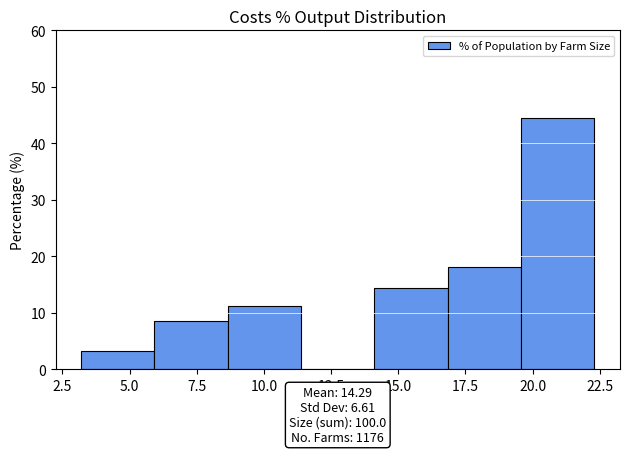

How tall is the bar that spans 8.5 to 11.5 on the x-axis? Neither the bar edges nor the heights are printed on the chart, so give them approximately, as read against the axes.

11